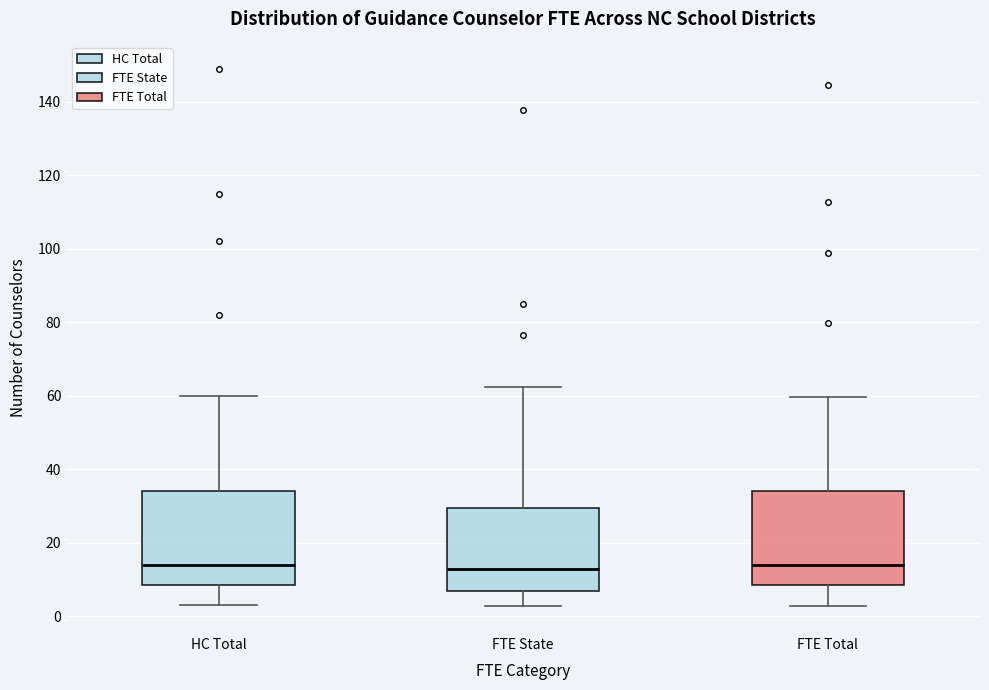

Reading left to right, read every box against the y-axis: the position of its median line, the range the box covers, and the ends of its whiskers. The values are not printed on the chart, so give them approximately, as read against the axis.

HC Total: median 14, box 8 to 34, whiskers 4 to 60
FTE State: median 12, box 8 to 30, whiskers 2 to 62
FTE Total: median 14, box 8 to 34, whiskers 2 to 60